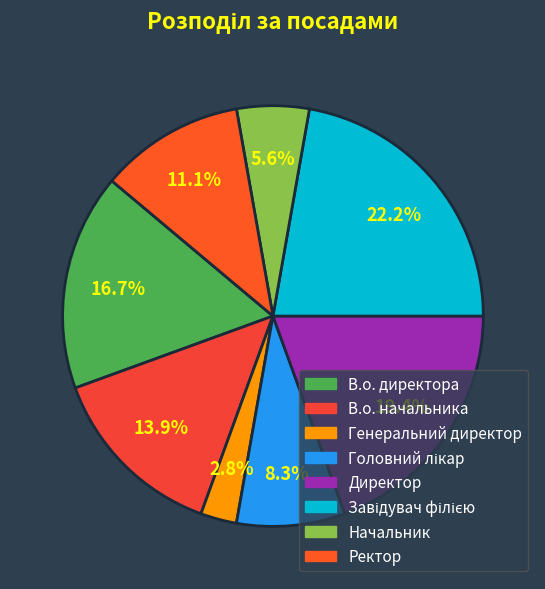

To the nearest percent, what is the difference between the Начальник and В.о. директора slice percentages?

11%